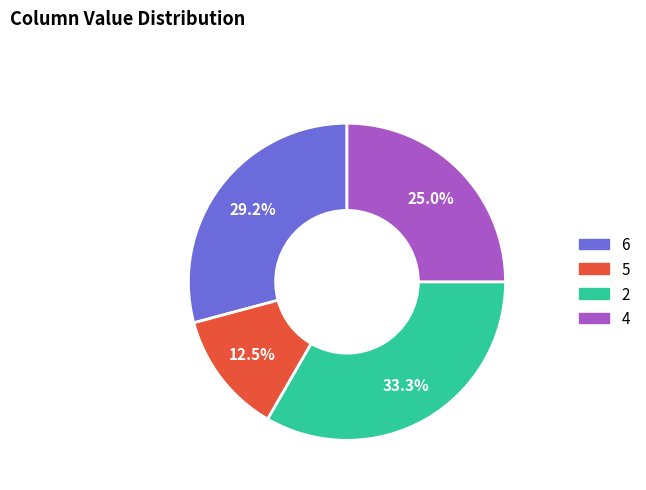

Is there a majority slice in this chart?

No